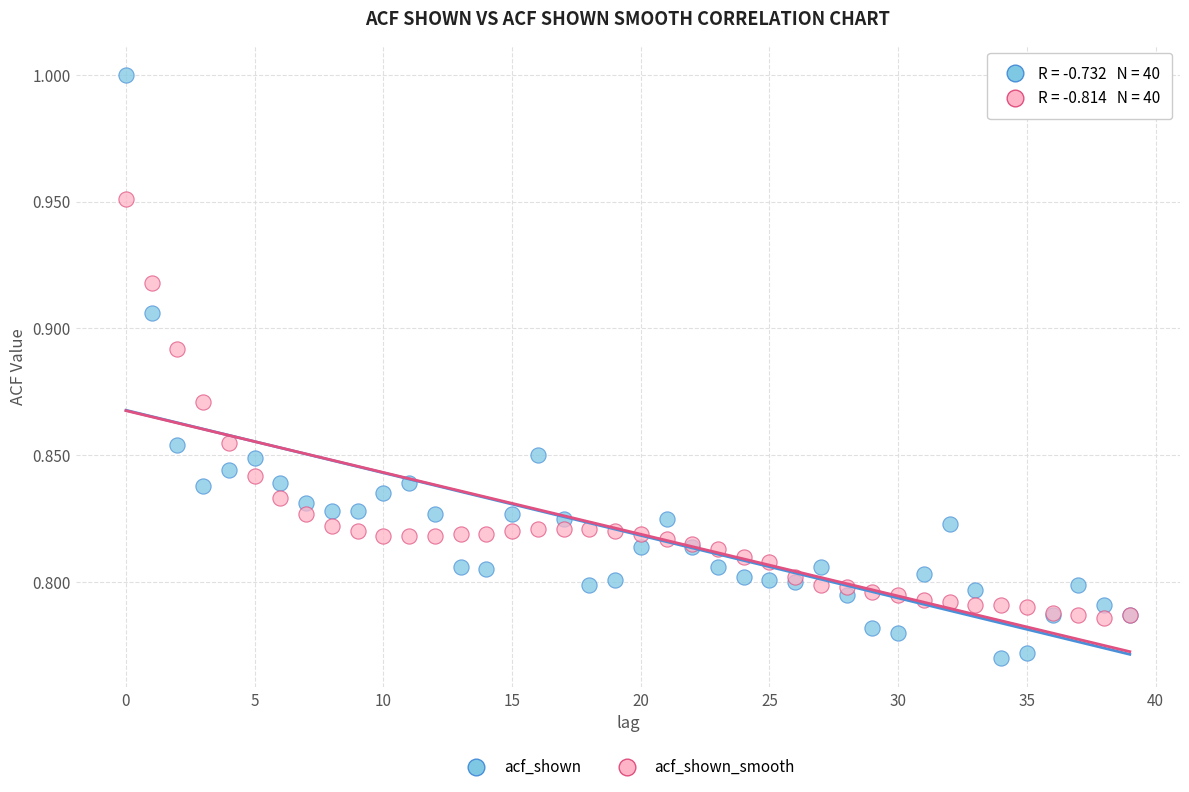

Which series contains the lowest Y value?

acf_shown